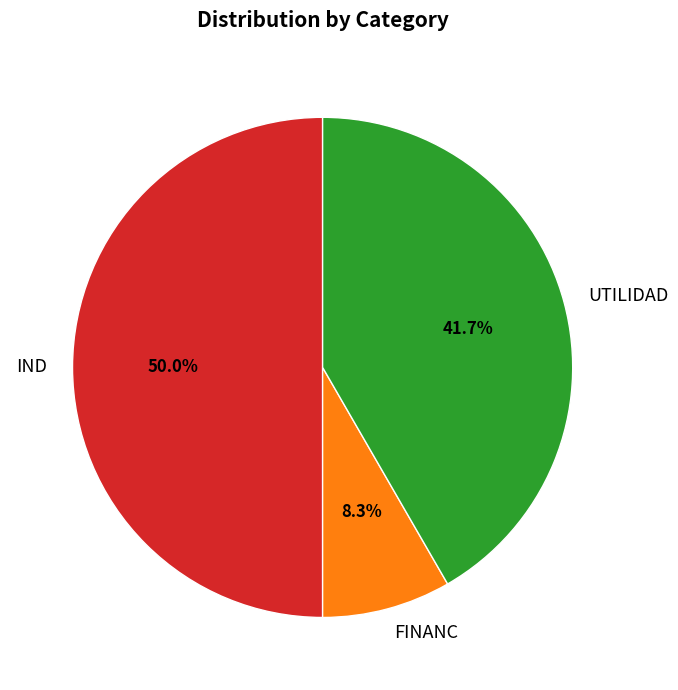

Is UTILIDAD the majority of the pie?

No